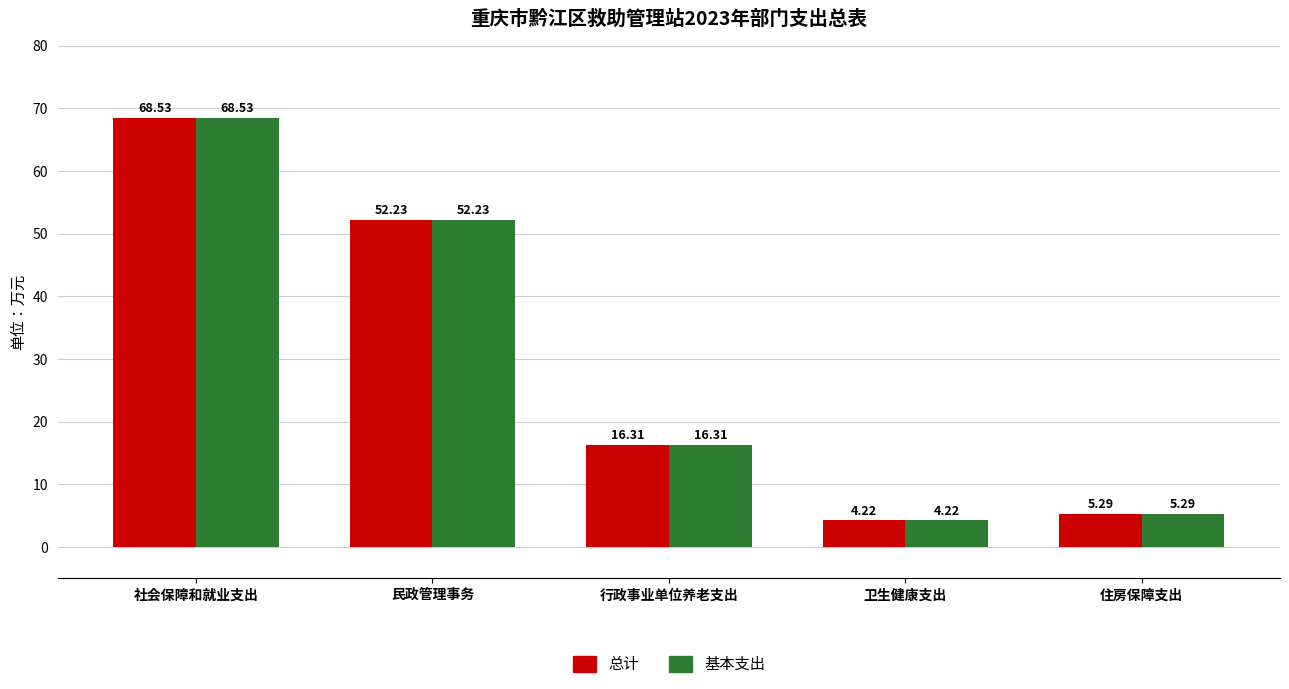

Reading left to right, transcribe all the data shown in this chart.

总计: 68.5	52.2	16.3	4.2	5.3
基本支出: 68.5	52.2	16.3	4.2	5.3